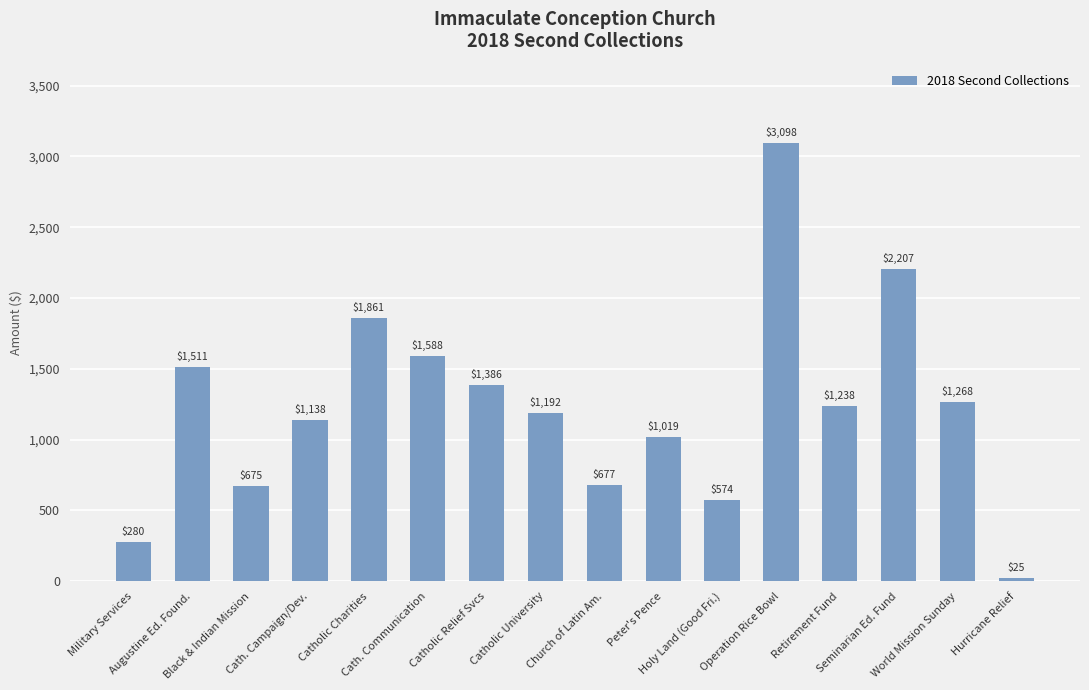

Which label corresponds to the smallest value in the chart?

Hurricane Relief